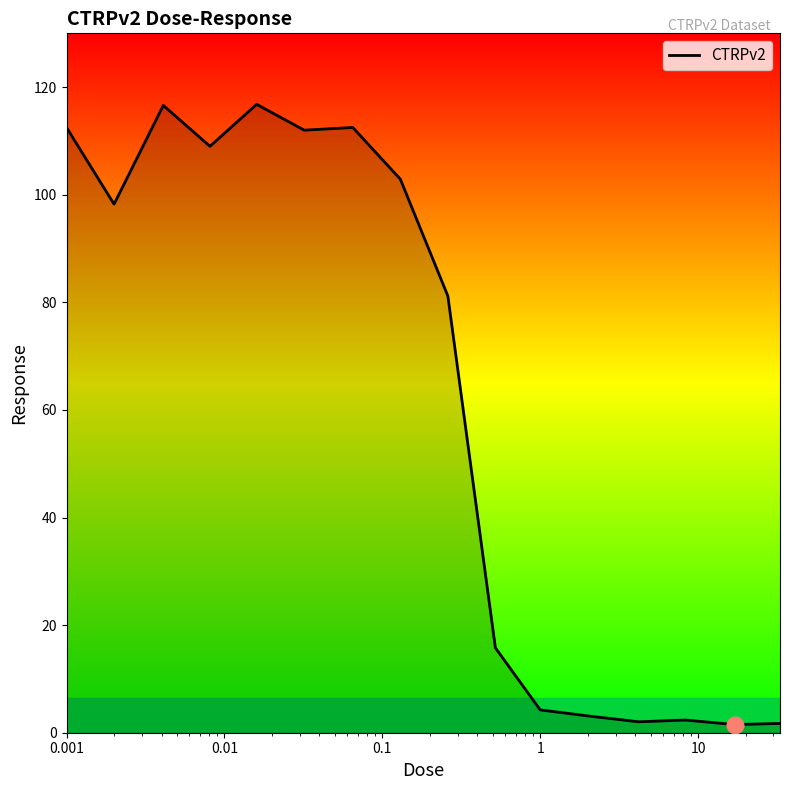

What is the difference between the maximum and minimum values?

115.3